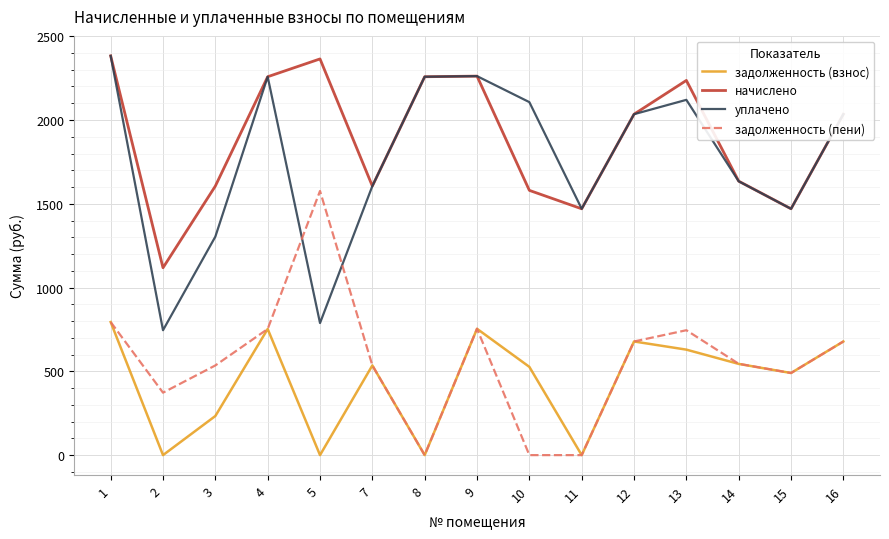

Does the chart have visible grid lines?

Yes